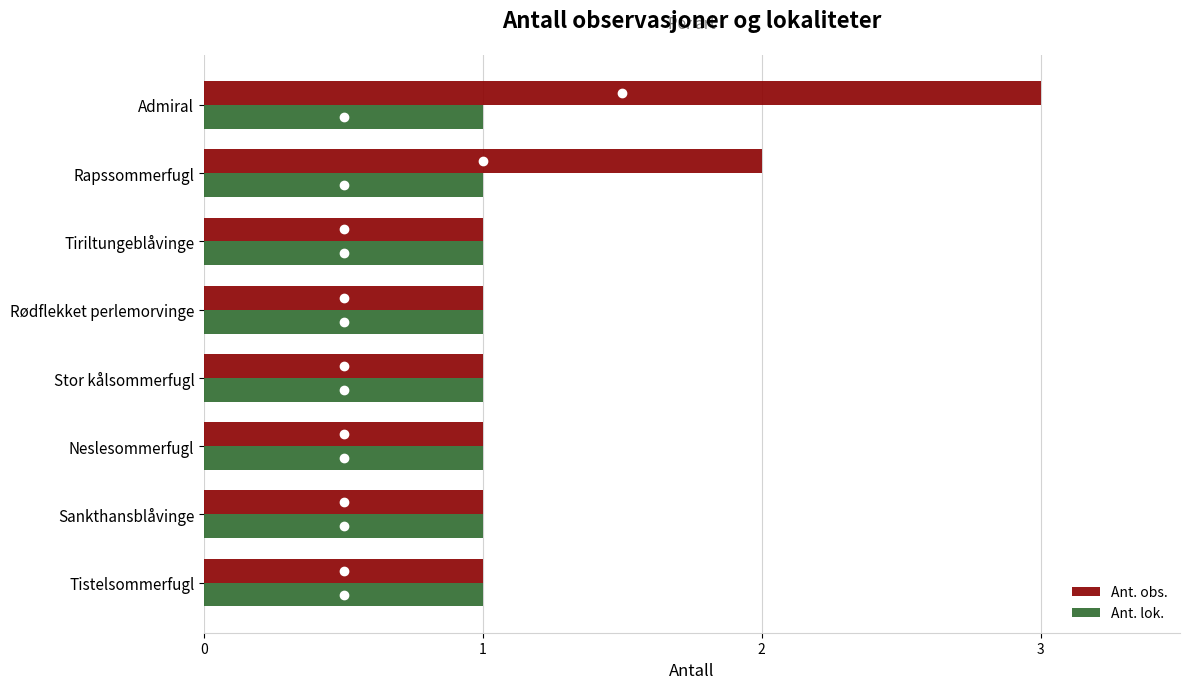

At which category is the sum across all series the highest?

Admiral